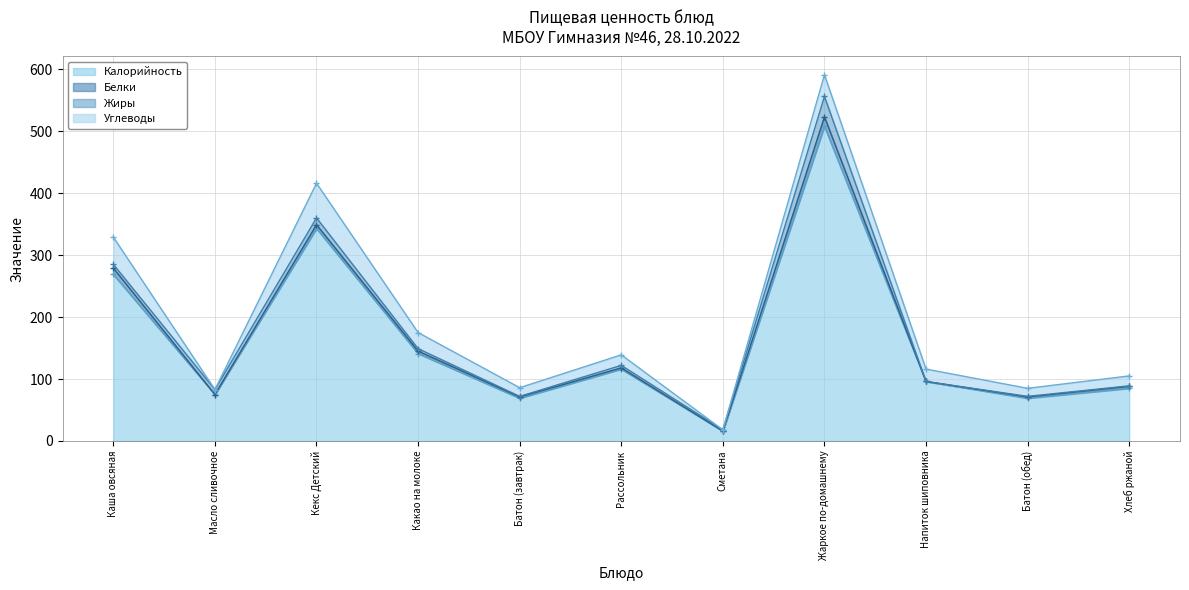

What is the lowest value of the Калорийность series?

16